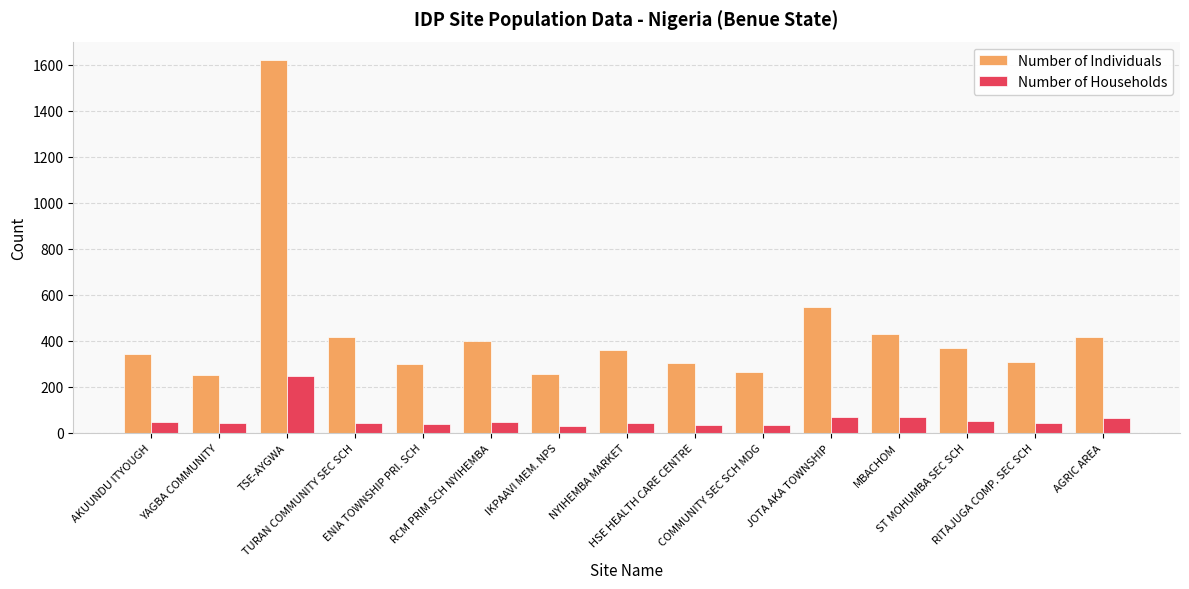

Which series changed the most between RCM PRIM SCH NYIHEMBA and JOTA AKA TOWNSHIP?

Number of Individuals